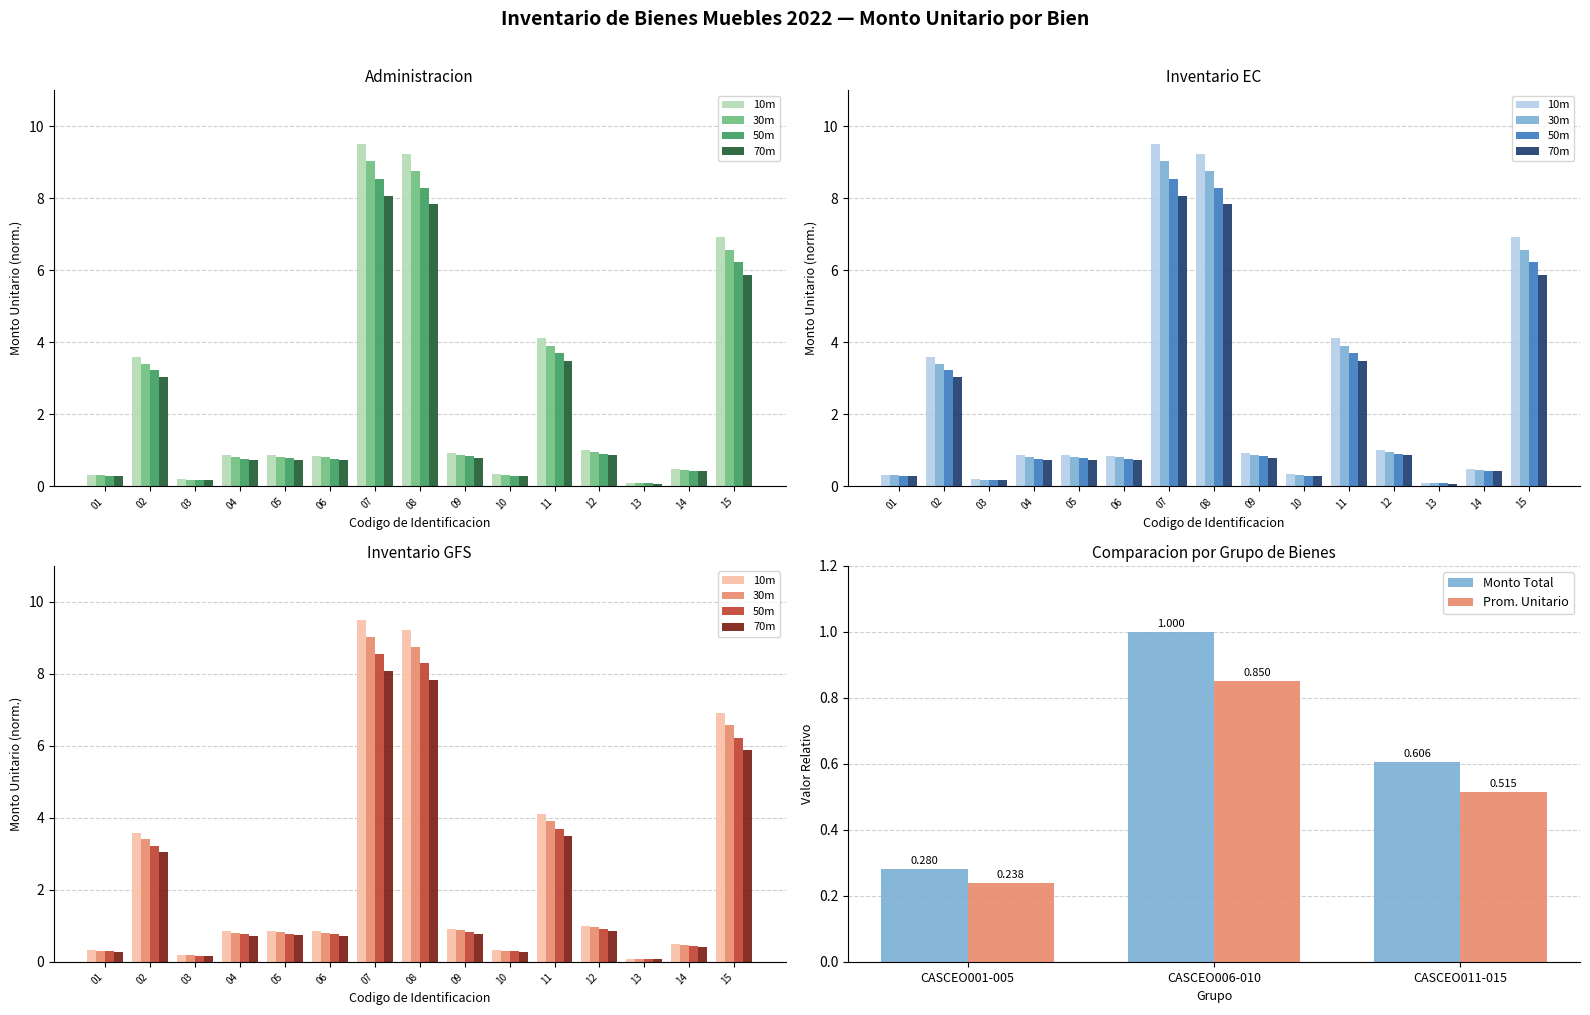

Does the chart contain stacked bars?

No